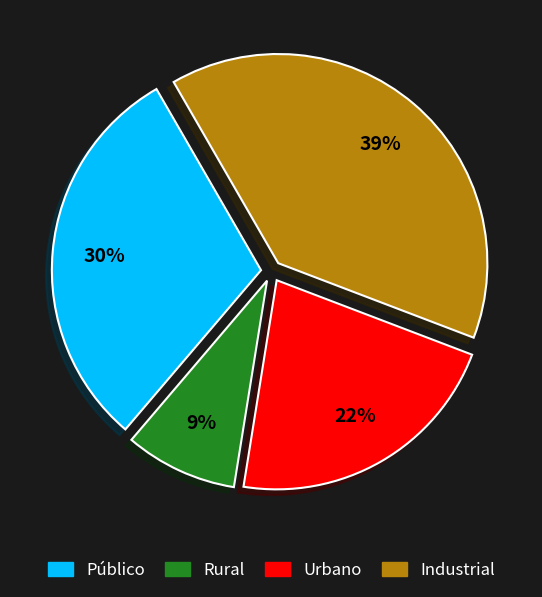

Is the sum of Urbano and Público greater than half?

Yes